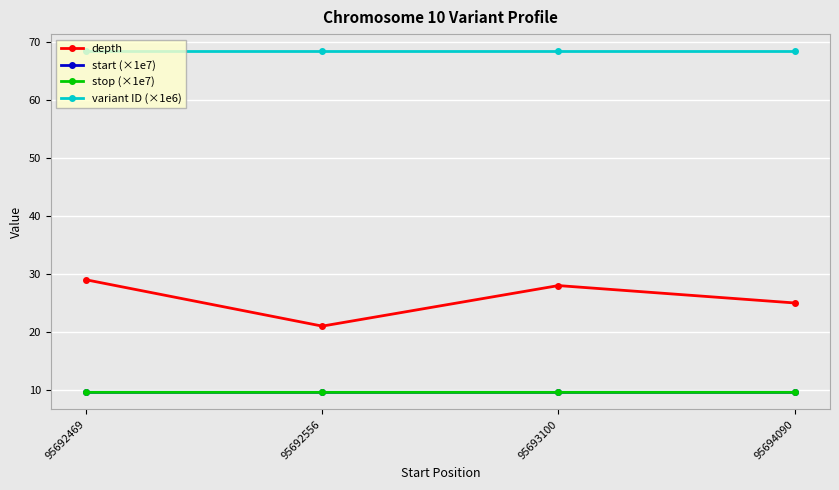

What is the smallest value displayed?

9.6